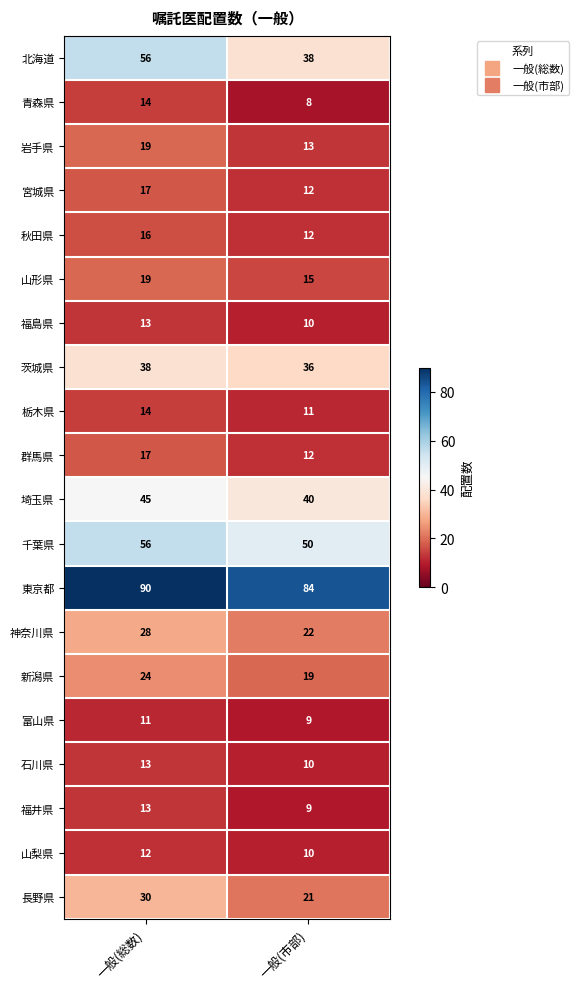

True or false: 茨城県 has a value of 13 at 一般(総数).

False